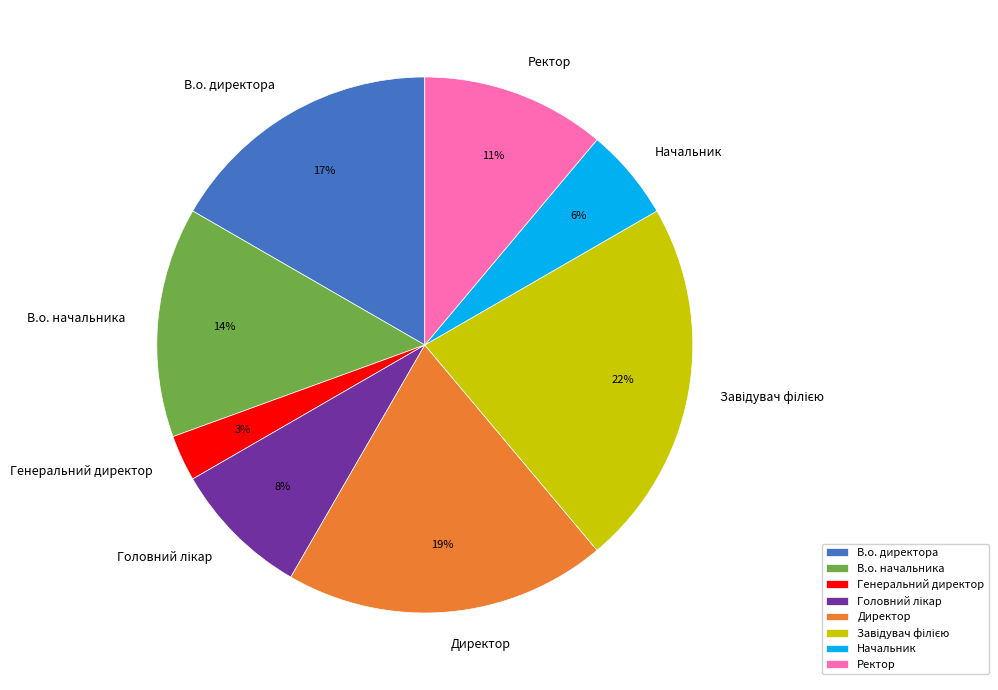

What is the smallest slice in the pie chart?

Генеральний директор